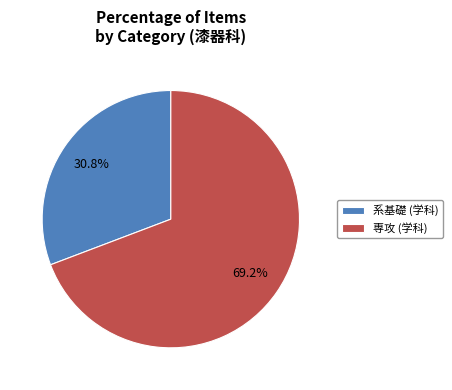

True or false: 専攻 (学科) accounts for 77% of the total.

False